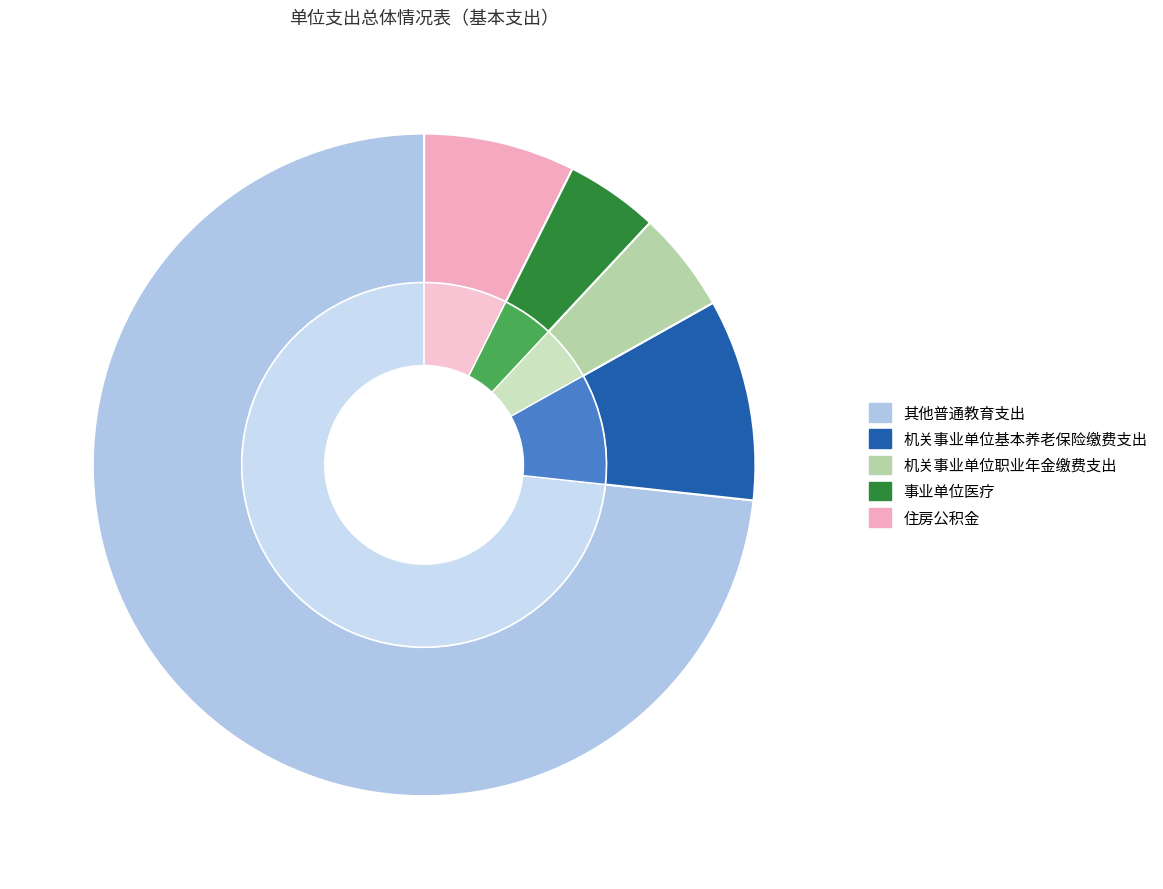

To the nearest percent, what is the difference between the 其他普通教育支出 and 事业单位医疗 slice percentages?

69%